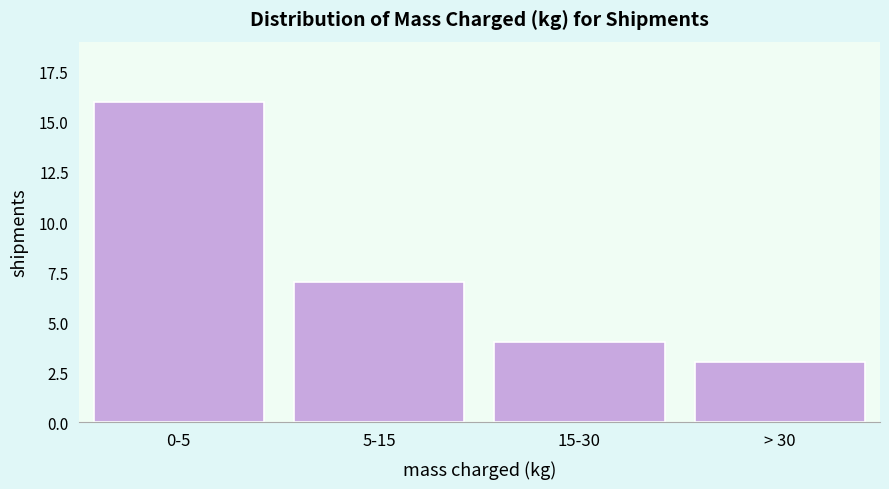

Reading right to left, what are all the values shown in this chart?

3	4	7	16